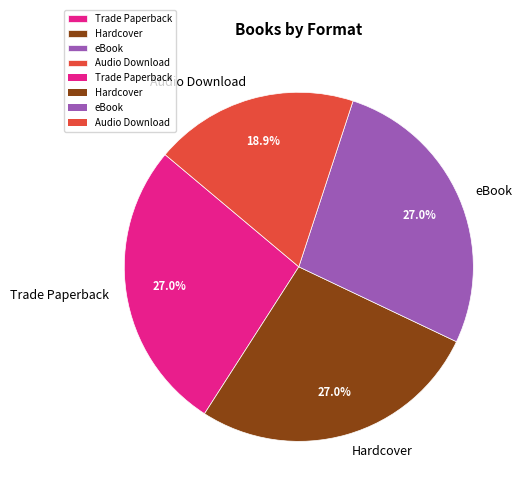

True or false: eBook accounts for 27% of the total.

True